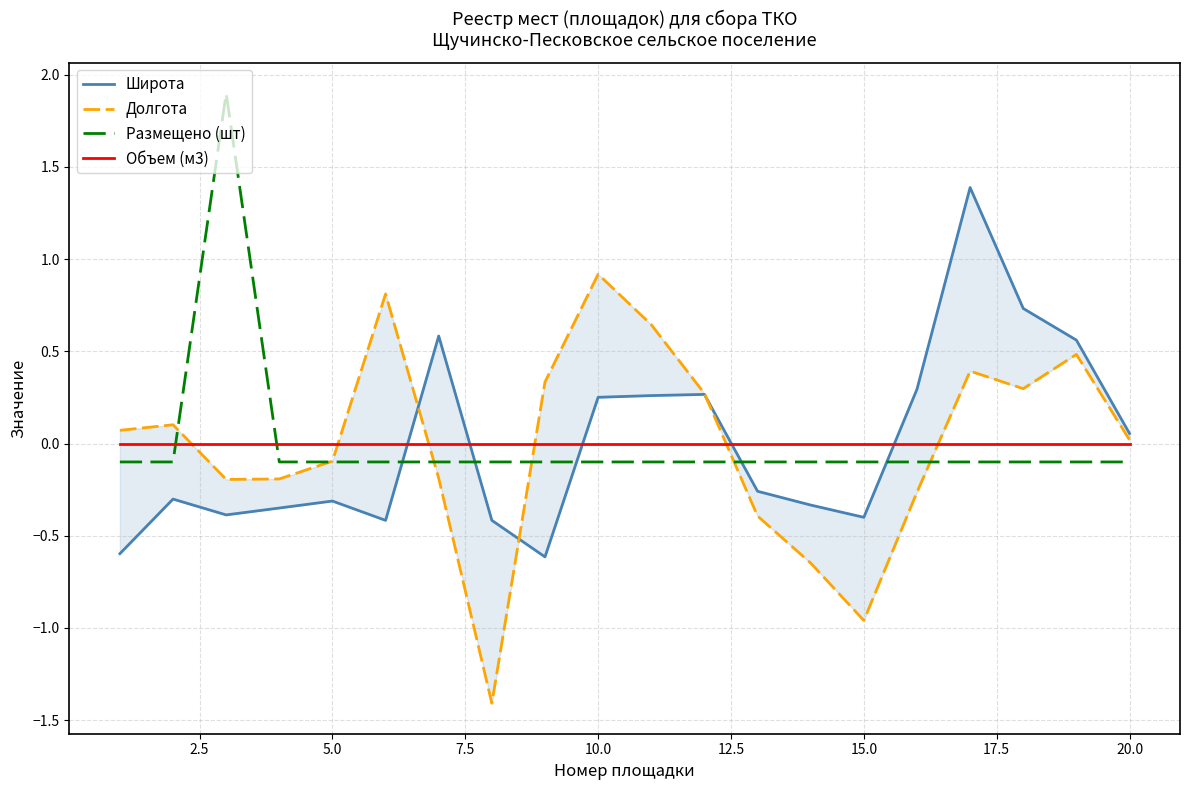

Which series ends up on top after the final intersection of Размещено (шт) and Объем (м3)?

Объем (м3)